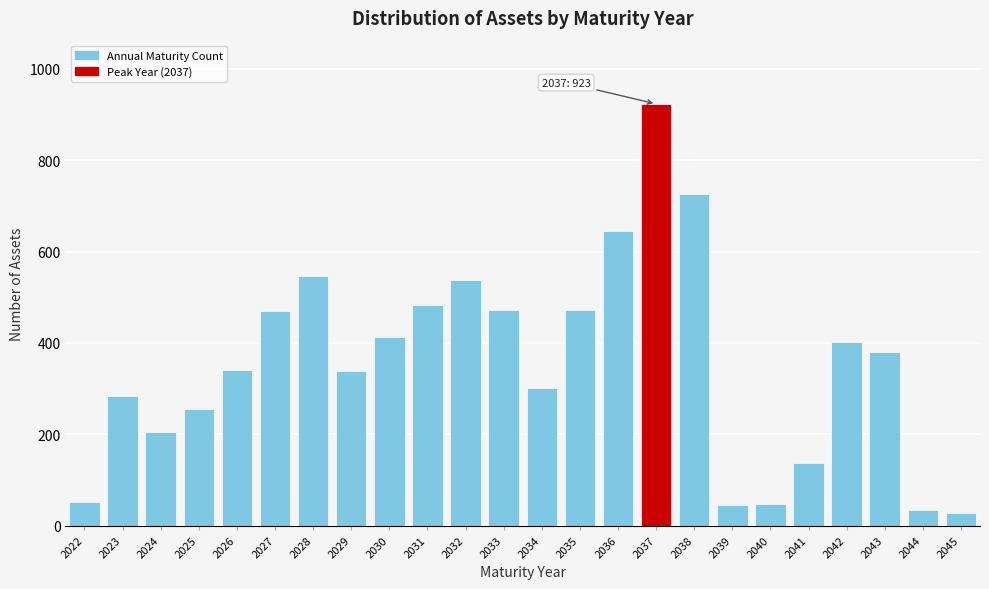

What is the approximate value at 2032?

538